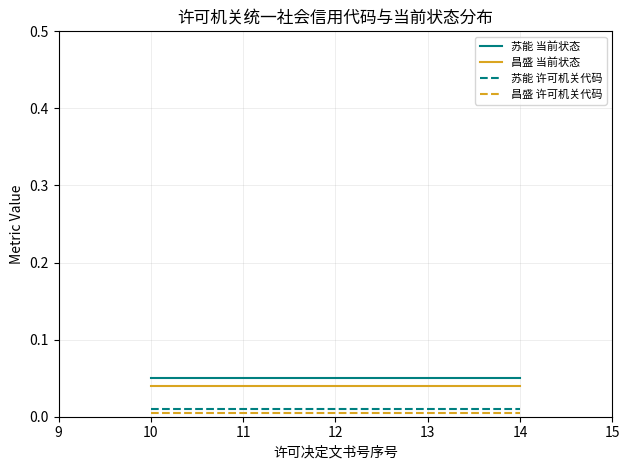

True or false: 昌盛 当前状态 and 昌盛 许可机关代码 cross at least once.

False